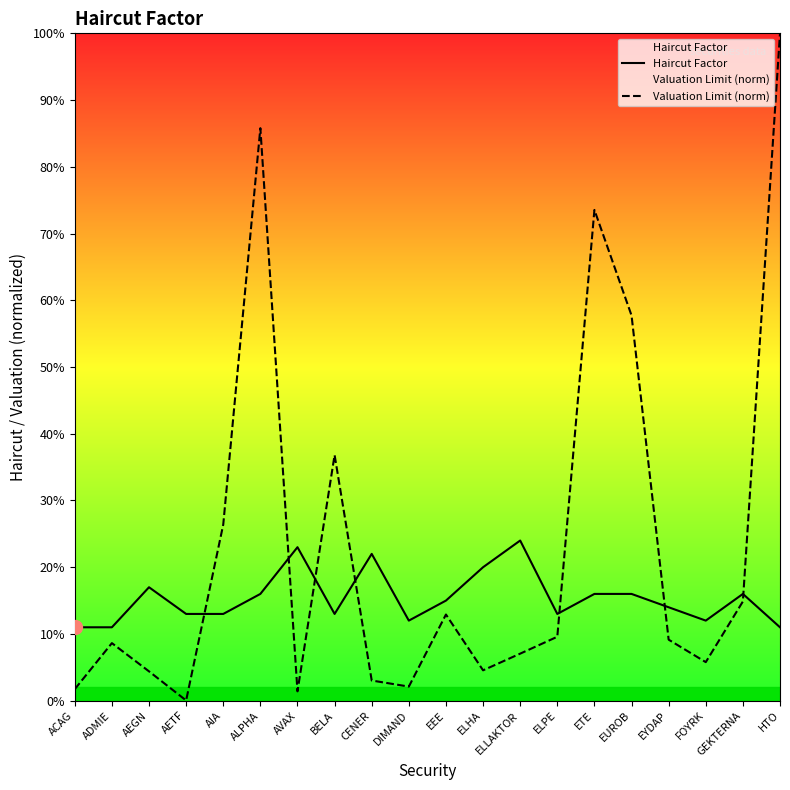

True or false: Haircut Factor has more than 1 interior local peaks.

True